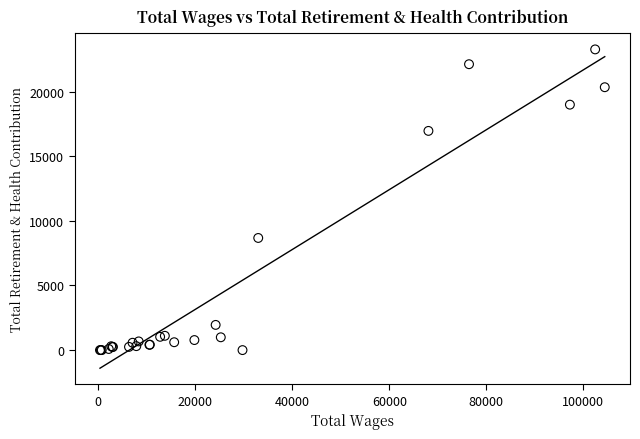

What Y value in the scatter plot is closest to 11634?

8677